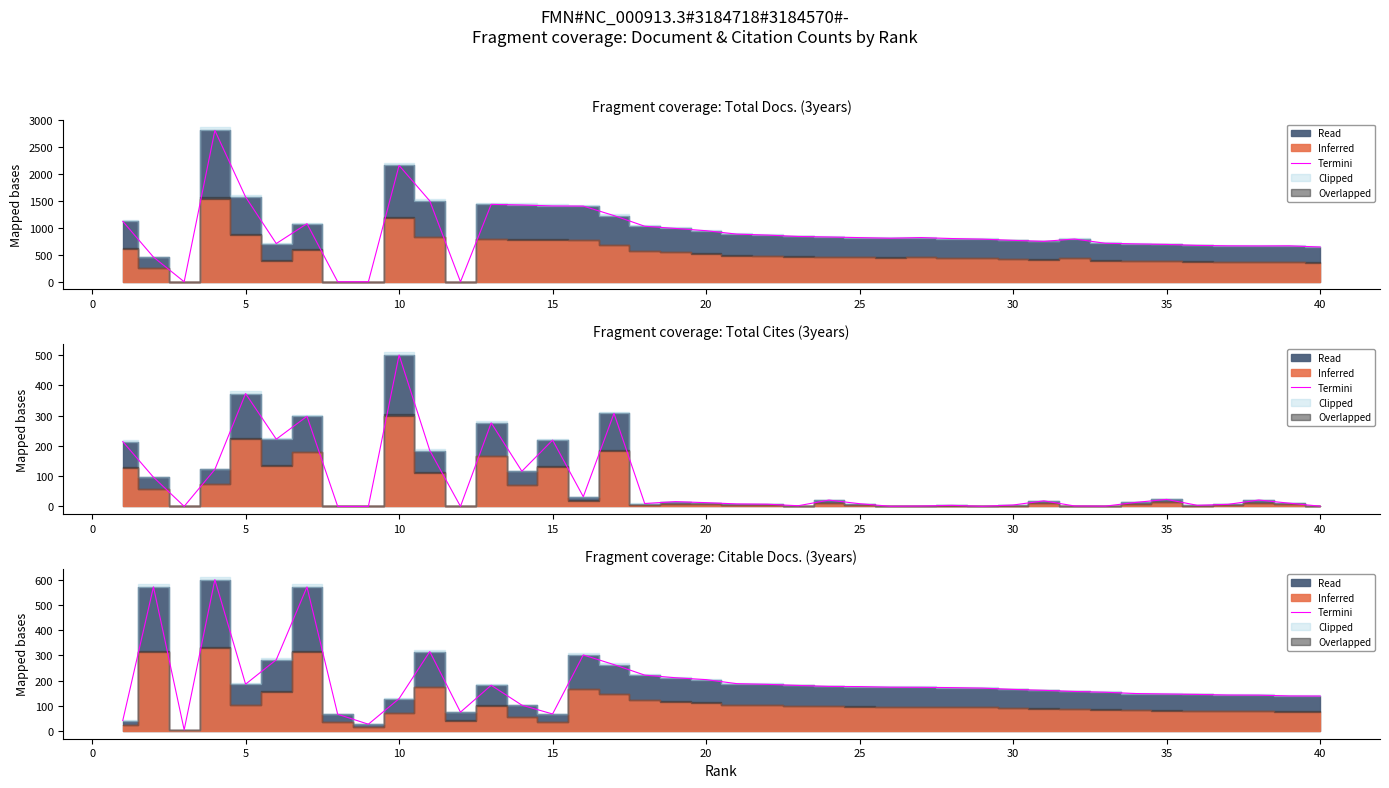

How many values are below 171?

20